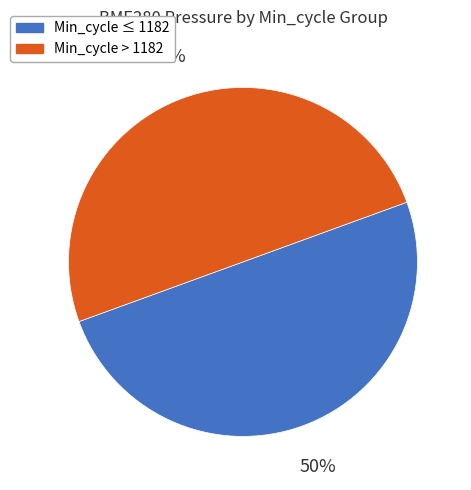

To the nearest percent, what is the average slice percentage?

50%